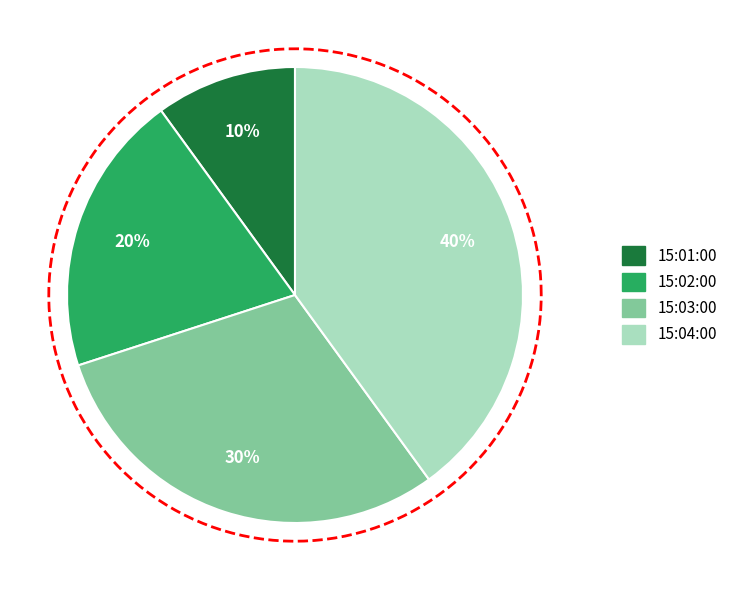

True or false: 15:03 Open(2) accounts for 10% of the total.

False